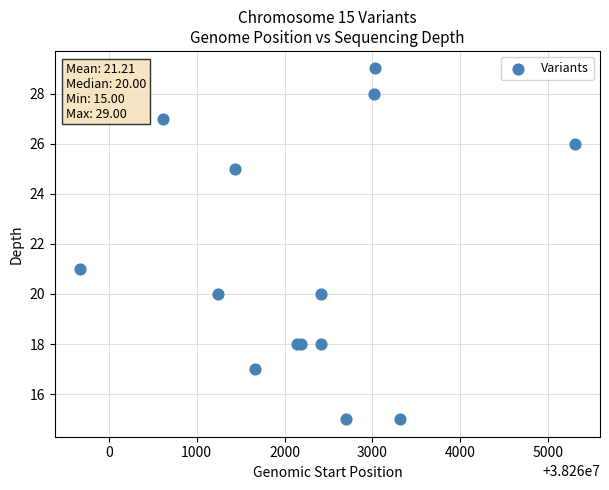

What Y value in the scatter plot is closest to 22?

21